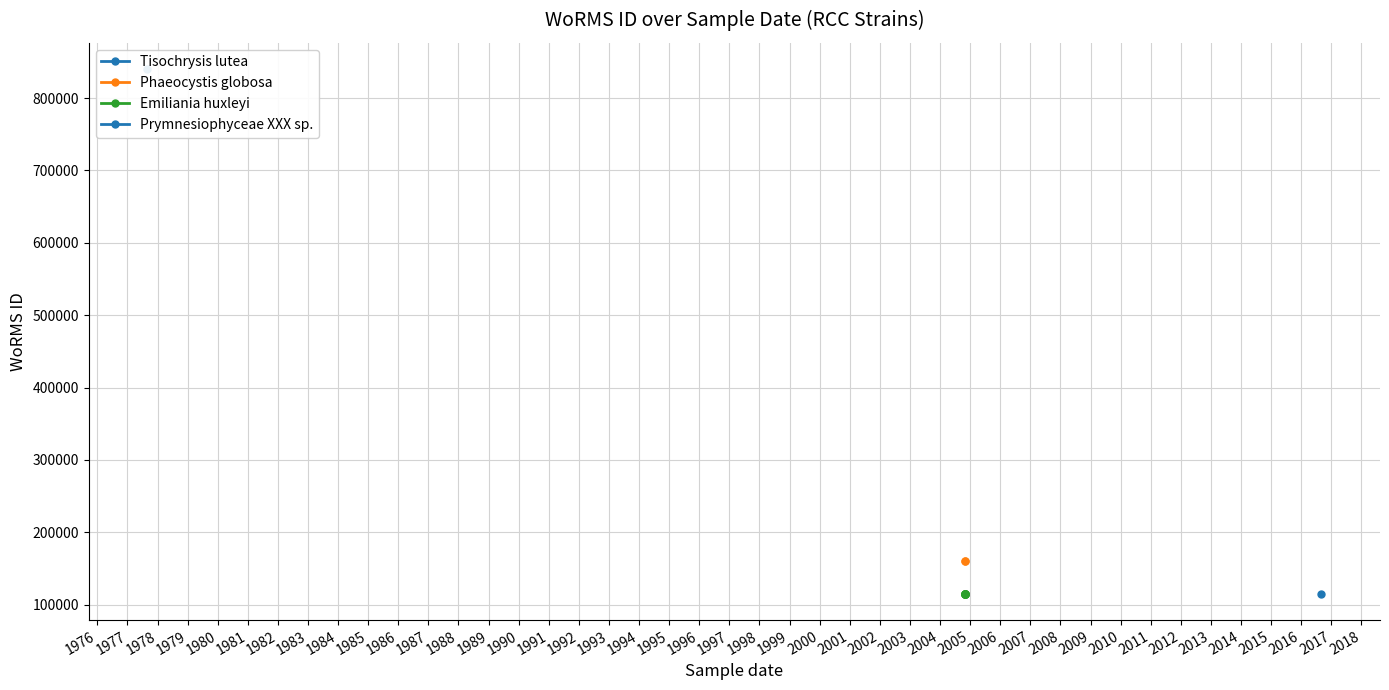

Does the chart display data point markers on the line(s)?

Yes